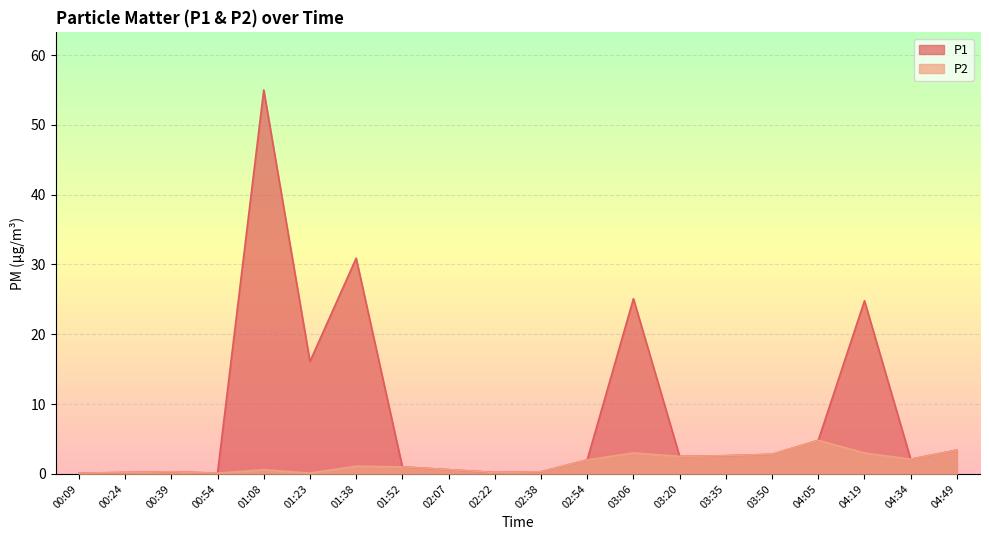

Which series has the largest total across all categories?

P1